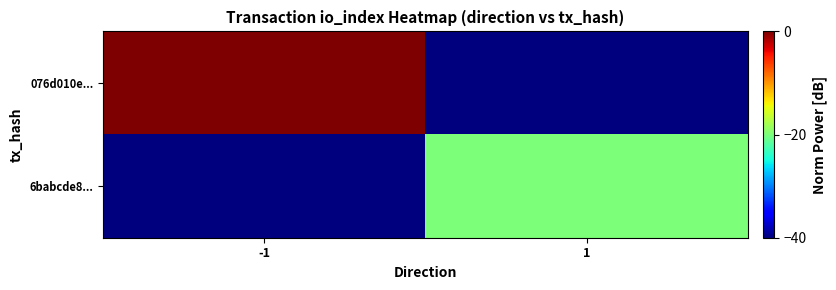

What is the total value across all series at -1?

-40